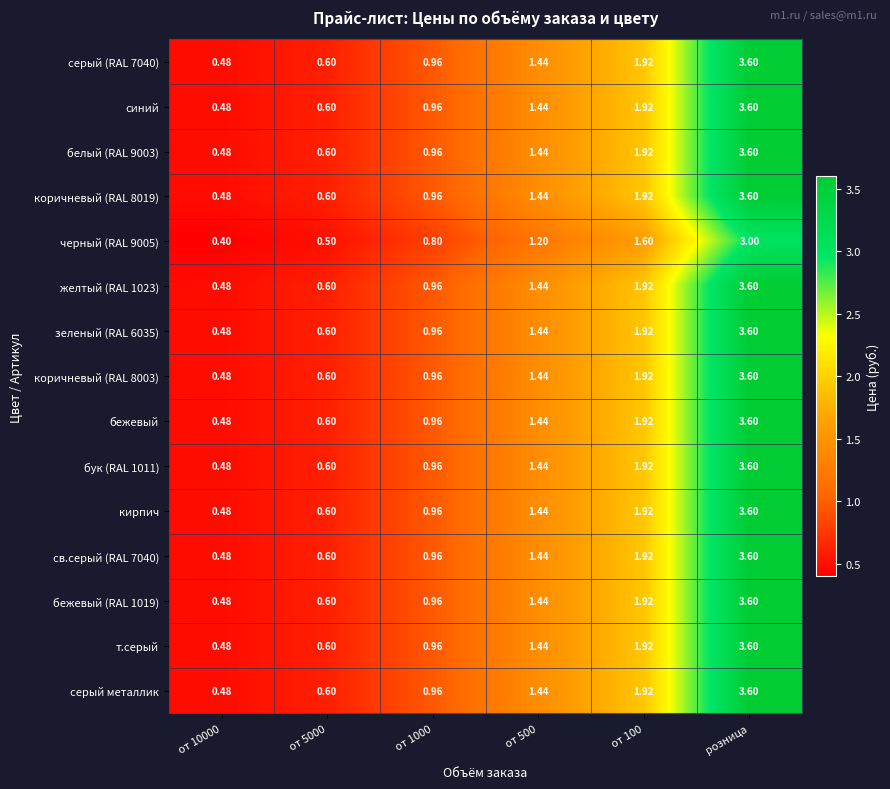

Is the value of серый (RAL 7040) at от 10000 greater than the value of коричневый (RAL 8003) at от 100?

No